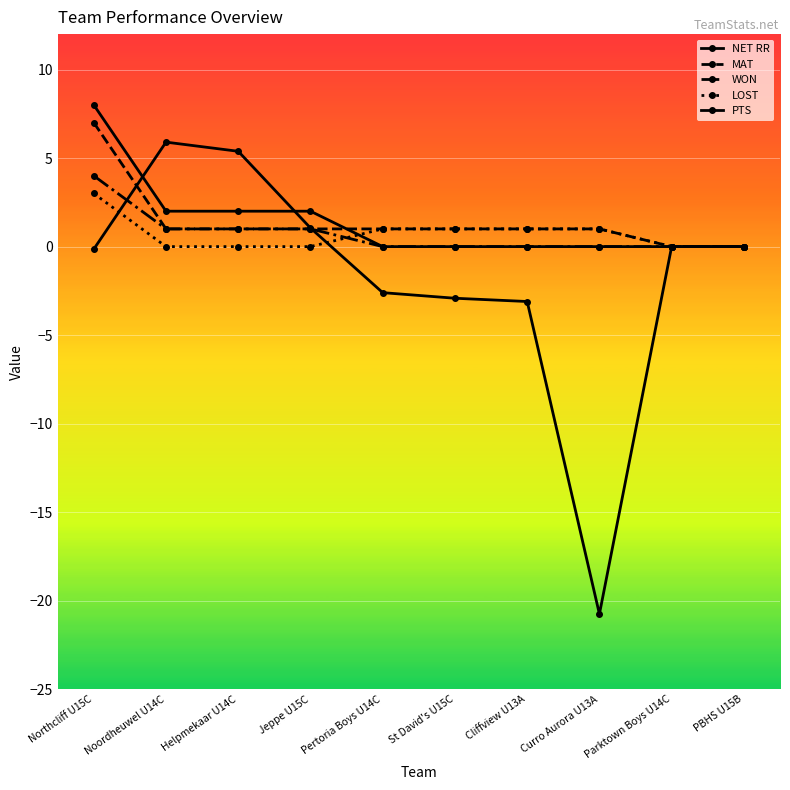

What is the label of the 5th point from the right?

St David's U15C